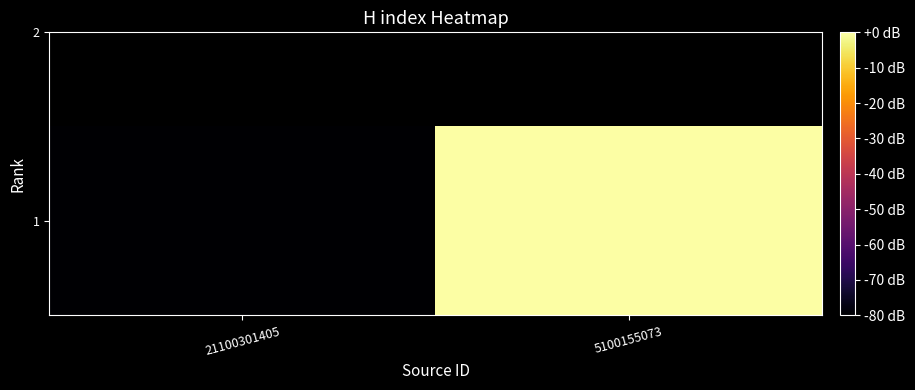

What is the sum of all values?

-80